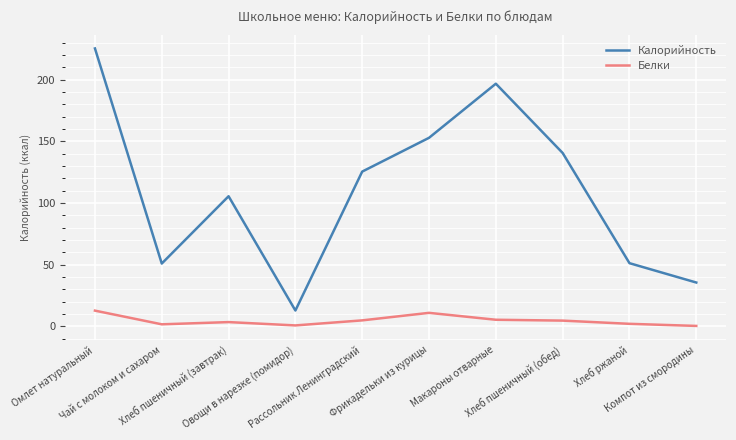

In Калорийность, how many points are higher than both neighbors (excluding endpoints)?

2